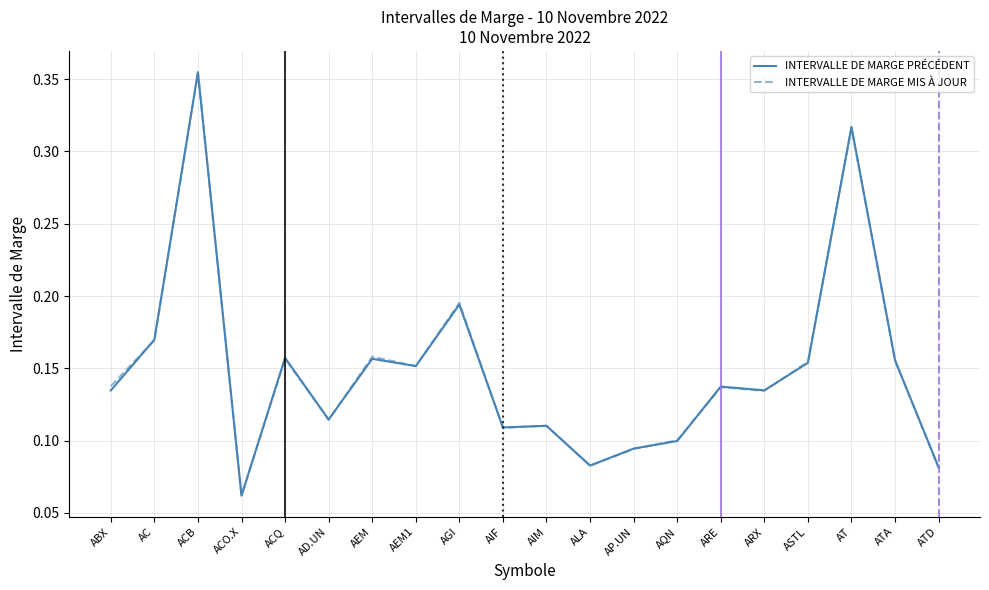

At how many categories does at least one series exceed 0?

20